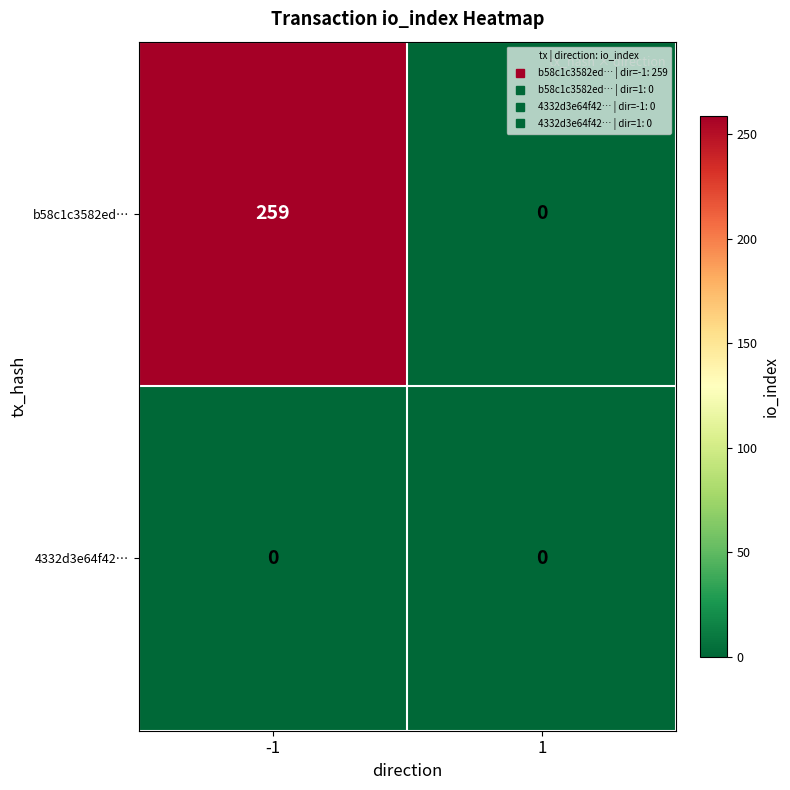

Which series has the widest spread of values?

b58c1c3582ed…